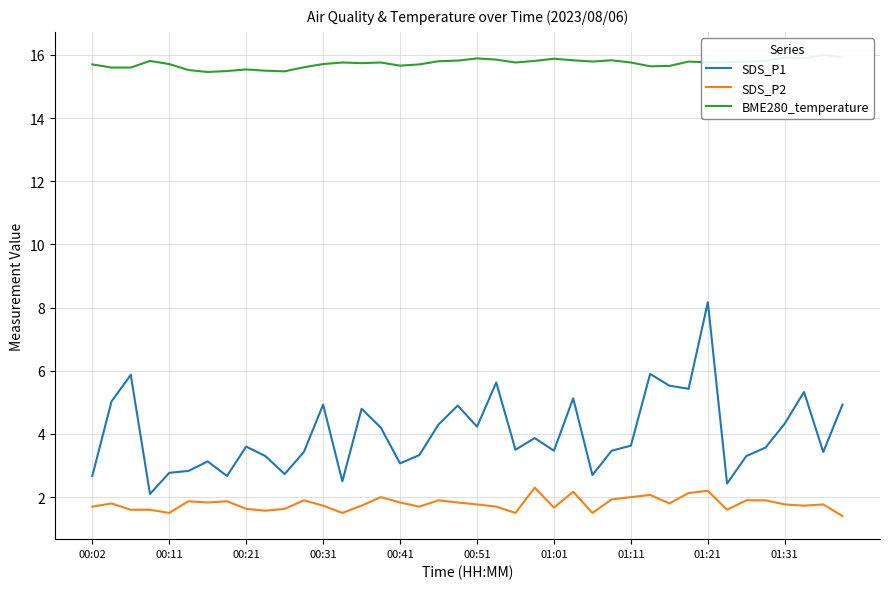

The value of SDS_P2 at 21 is 1.7. True or false?

True